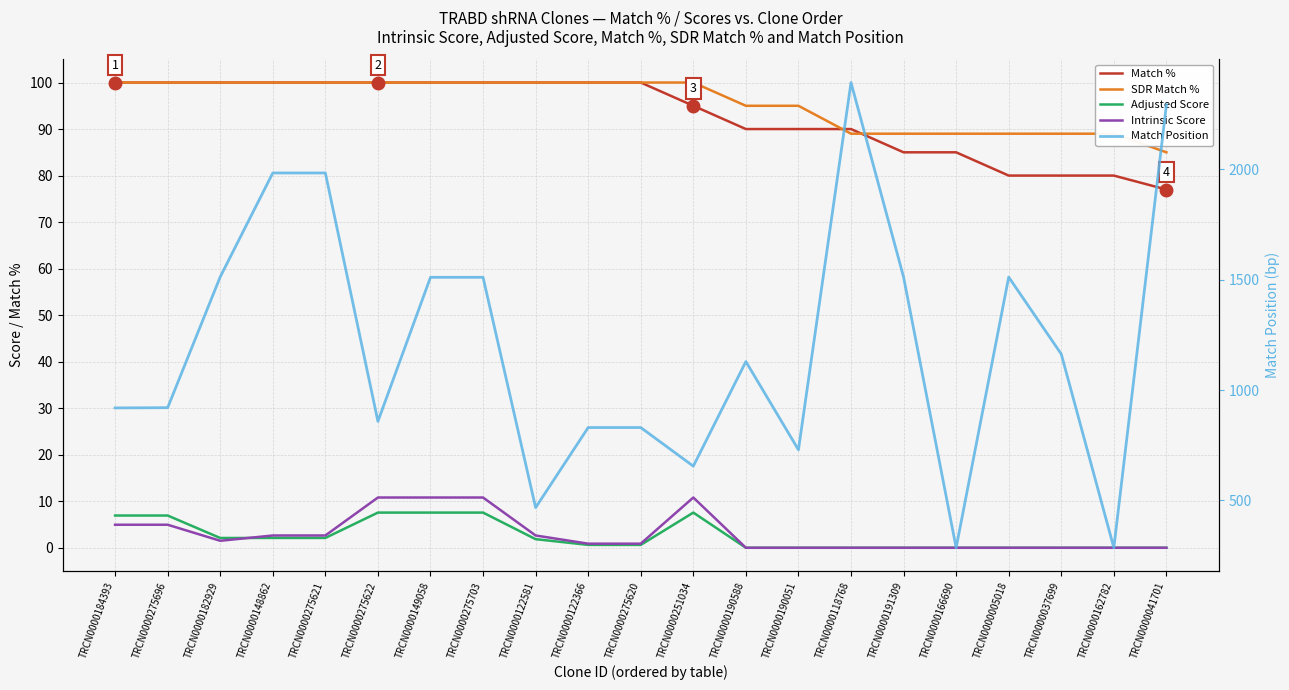

True or false: Match Position and SDR Match % intersect in this chart.

False